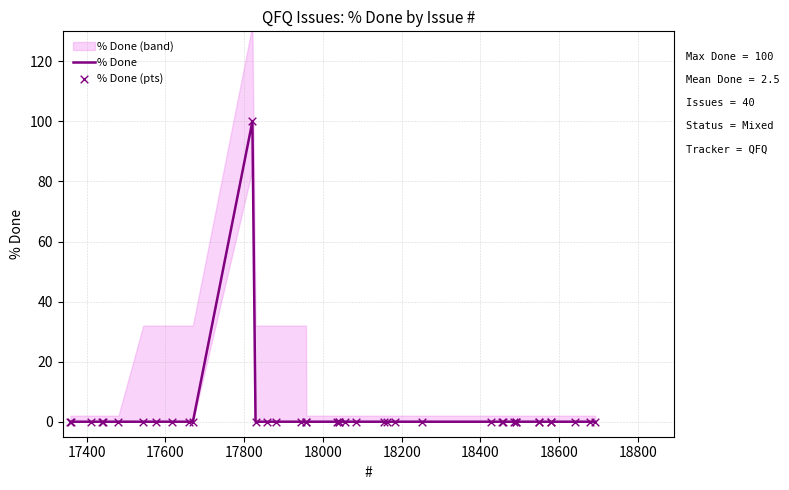

At how many categories does at least one series exceed 13?

1